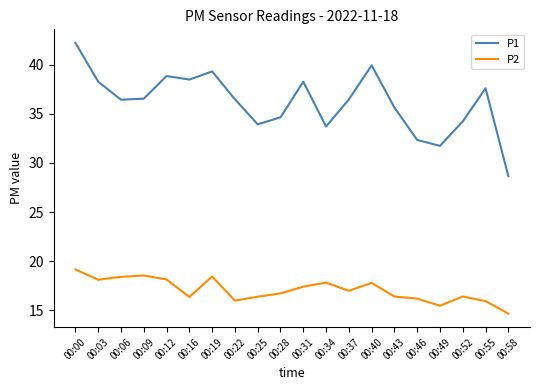

What is the spread (max minus min) of values at 00:22?

20.5